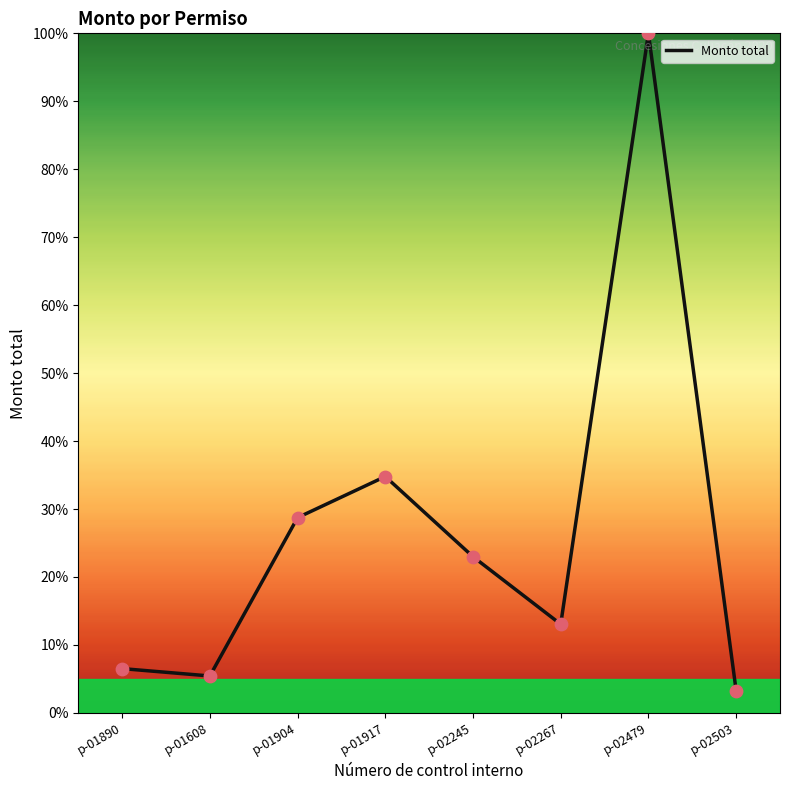

What is the change in value from p-01904 to p-02267?

-15.7